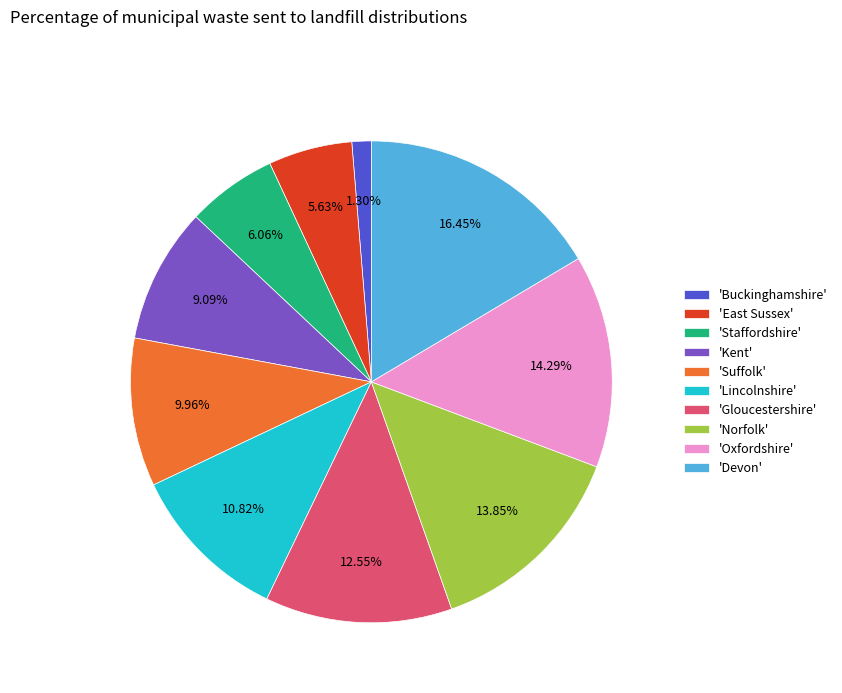

Which slice is the largest?

'Devon'